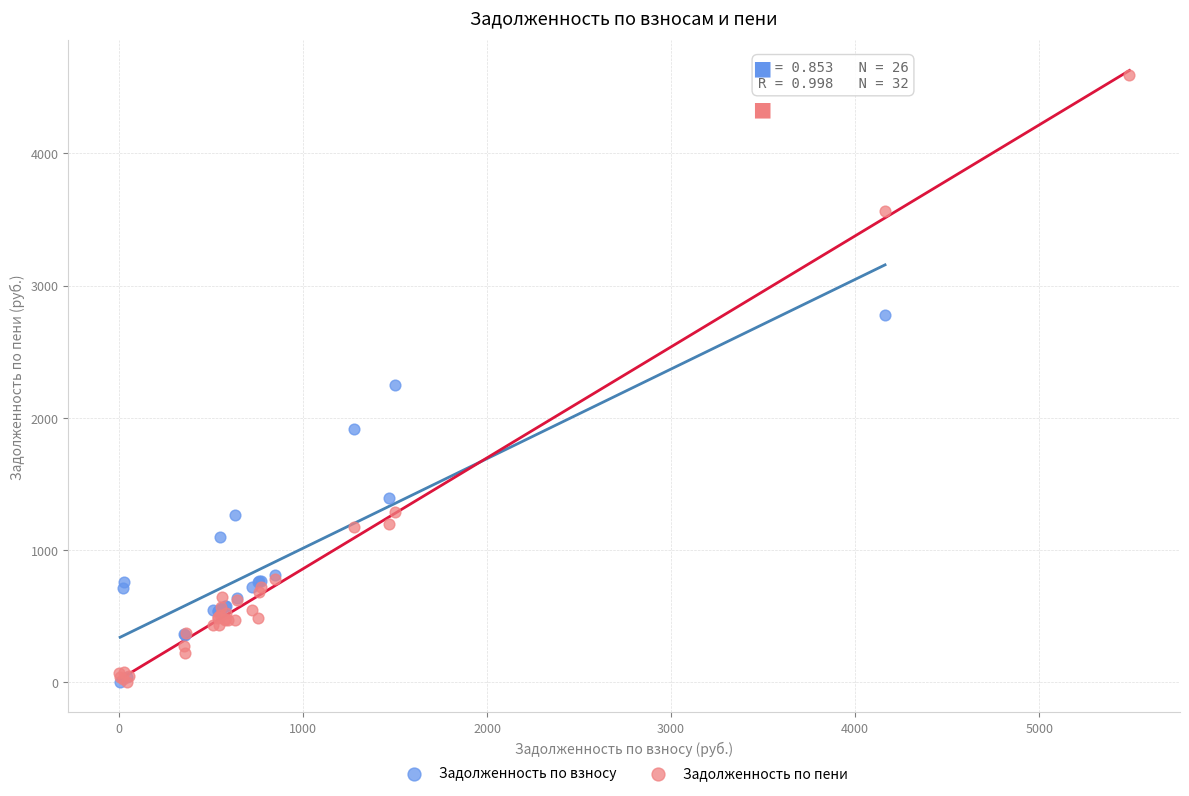

Which series has the widest spread of Y values?

Задолженность по пени